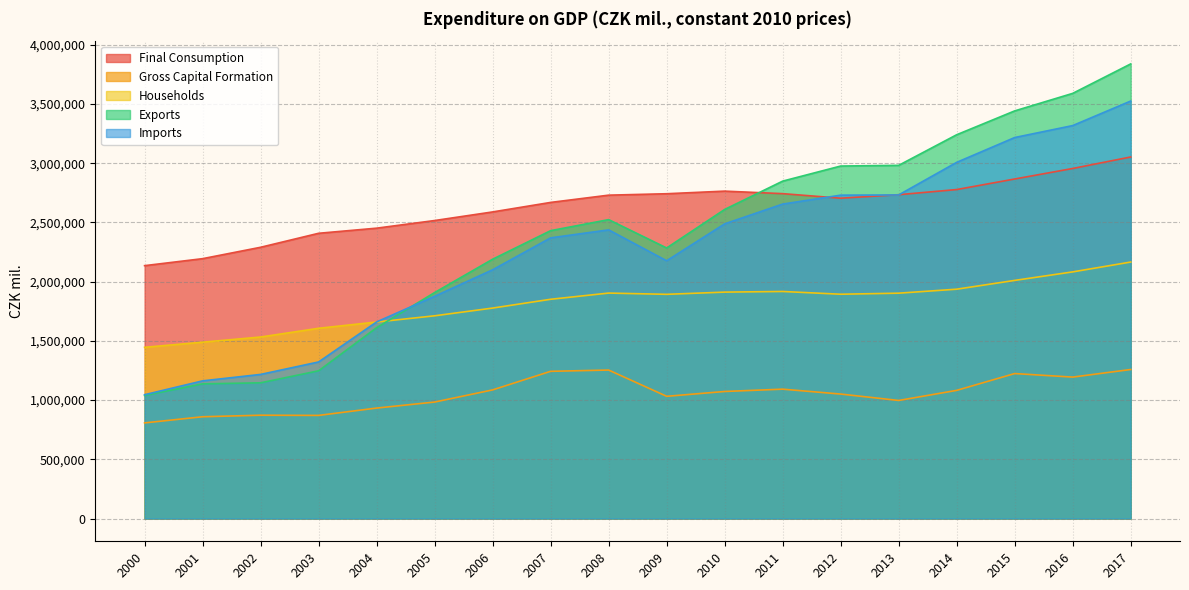

Which series ends up on top after the final intersection of Final Consumption and Exports?

Exports